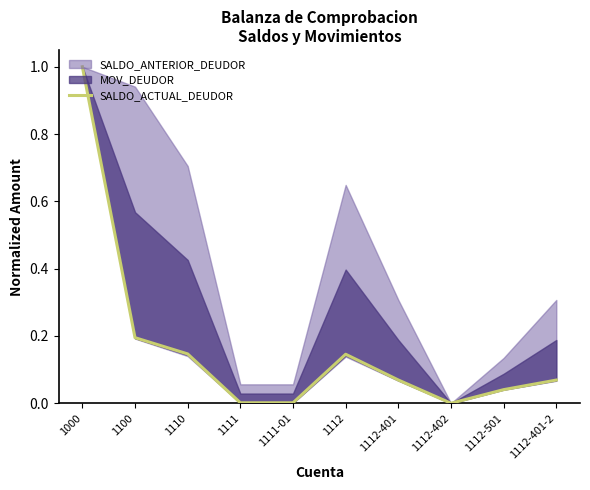

How many data points does each series have?

10